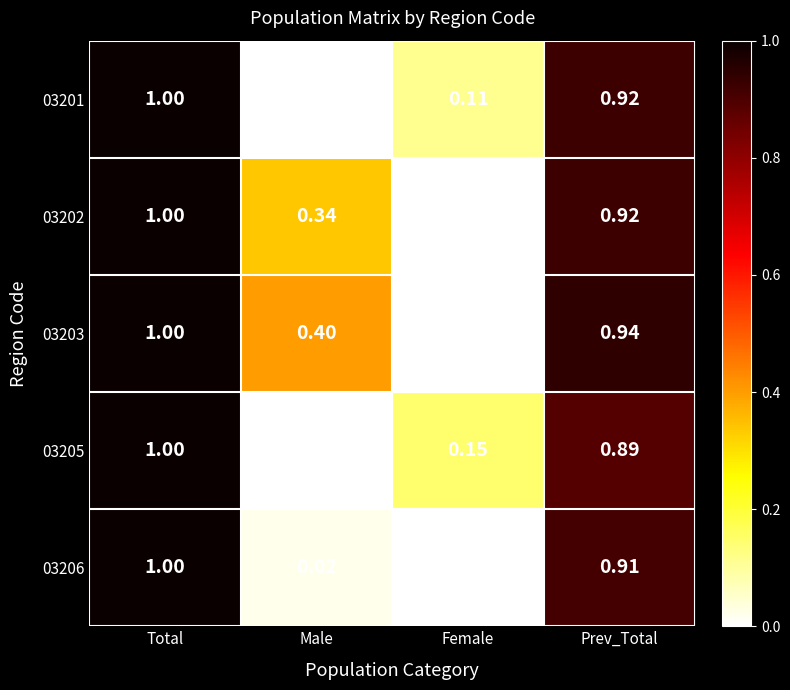

At how many categories does at least one series exceed 0?

4